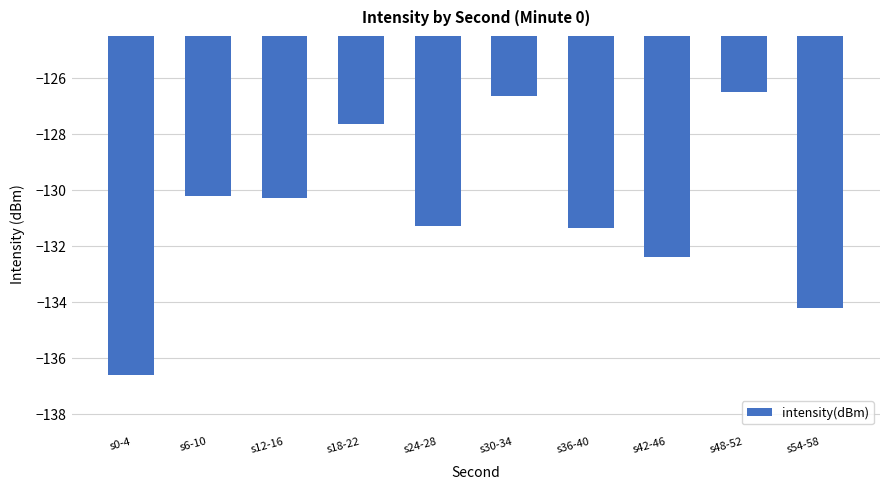

What is the sum of the values at s12-16 and s54-58?

-264.5